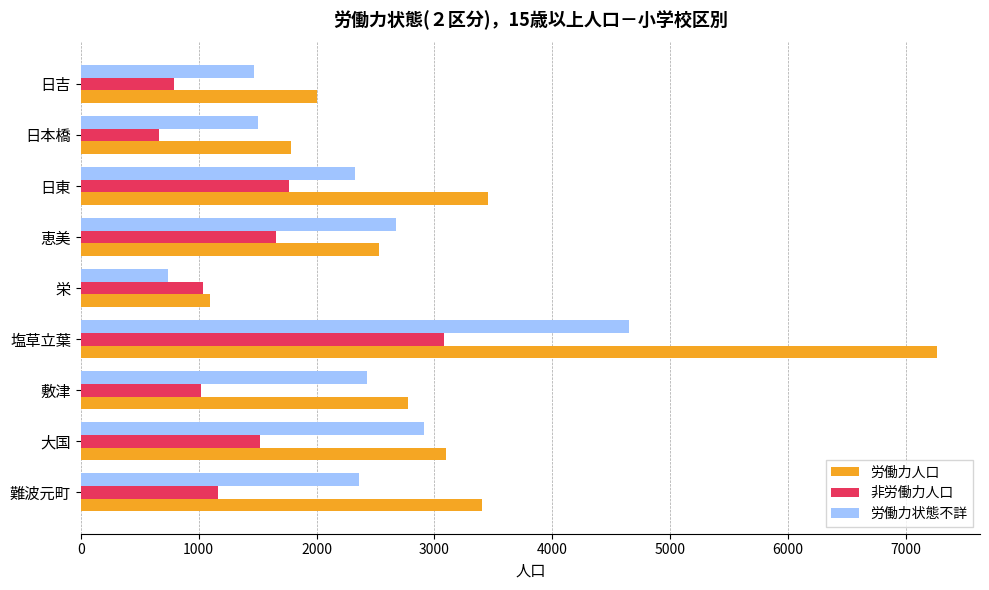

What are all the series names shown in the legend?

労働力人口, 非労働力人口, 労働力状態不詳